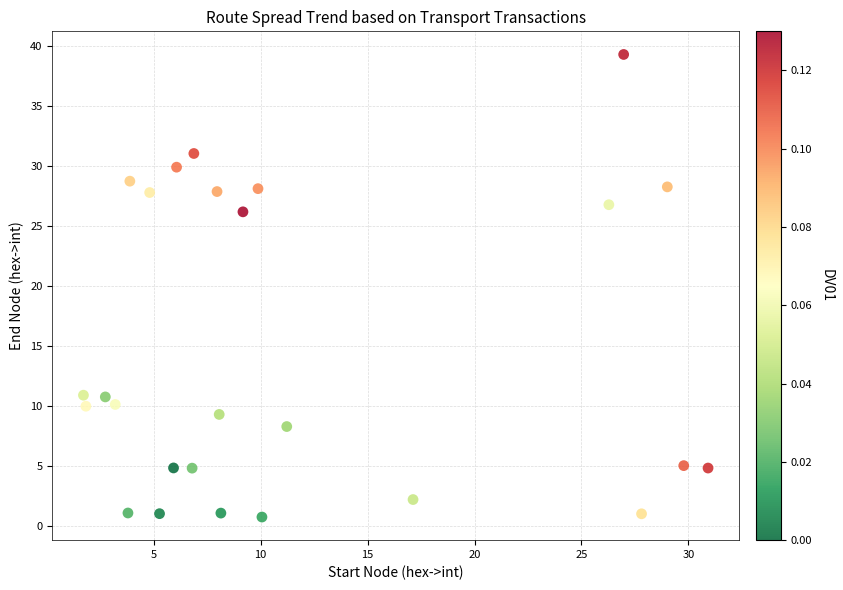

What is the range of Y values (max minus min)?

38.6